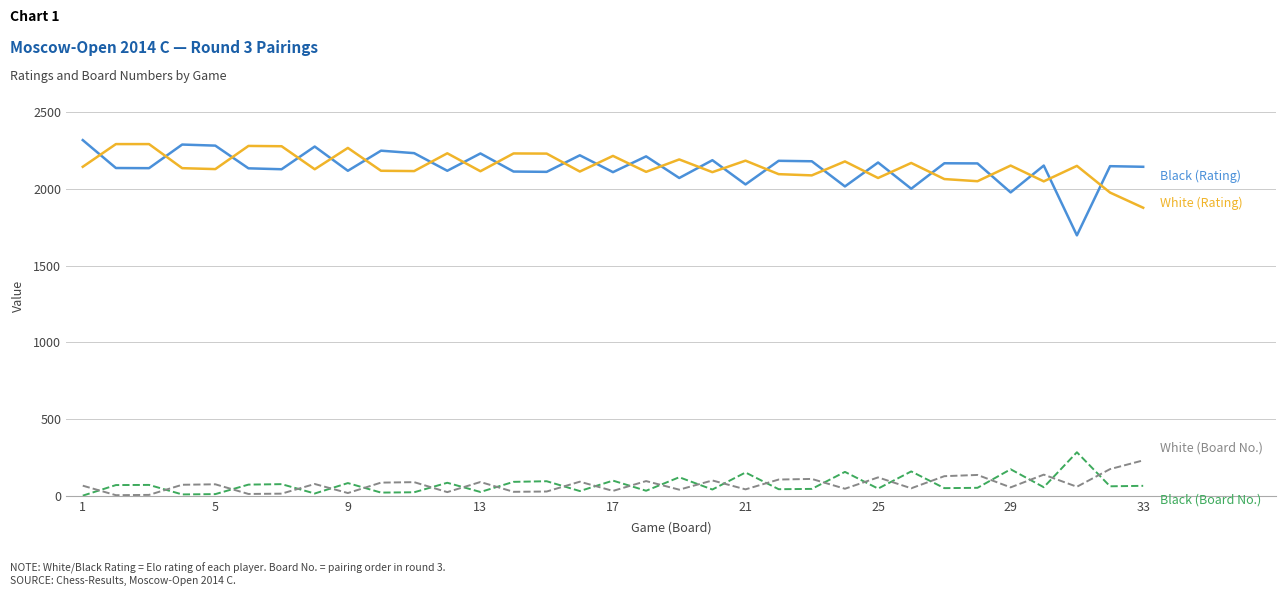

What is the greatest value displayed?

2319